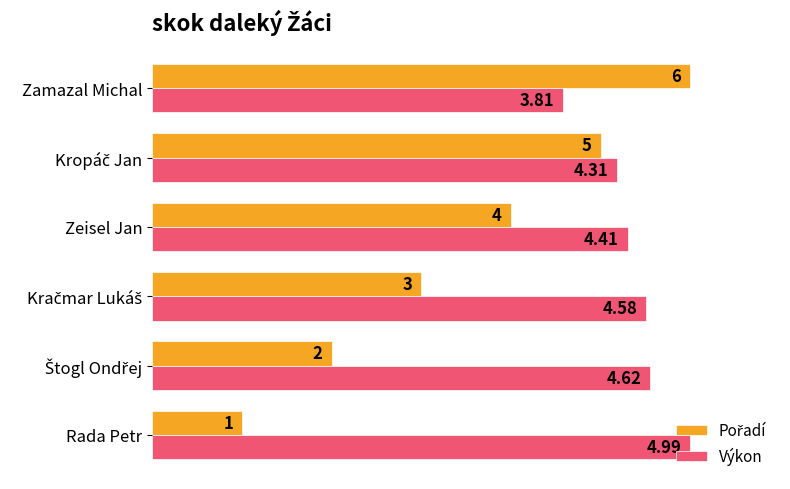

What is the spread (max minus min) of values at Rada Petr?

5.0